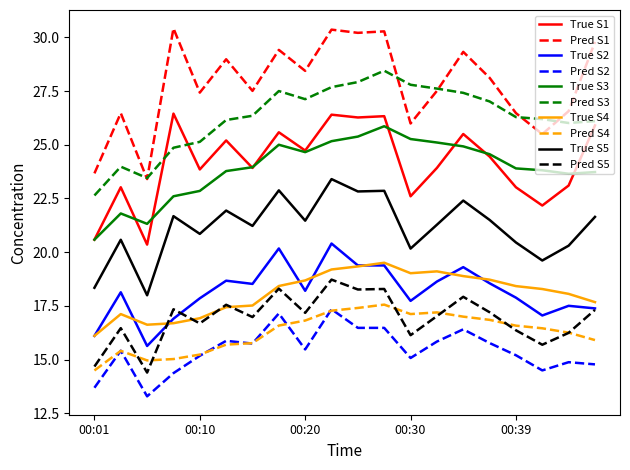

Which series has the largest total across all categories?

Pred S1